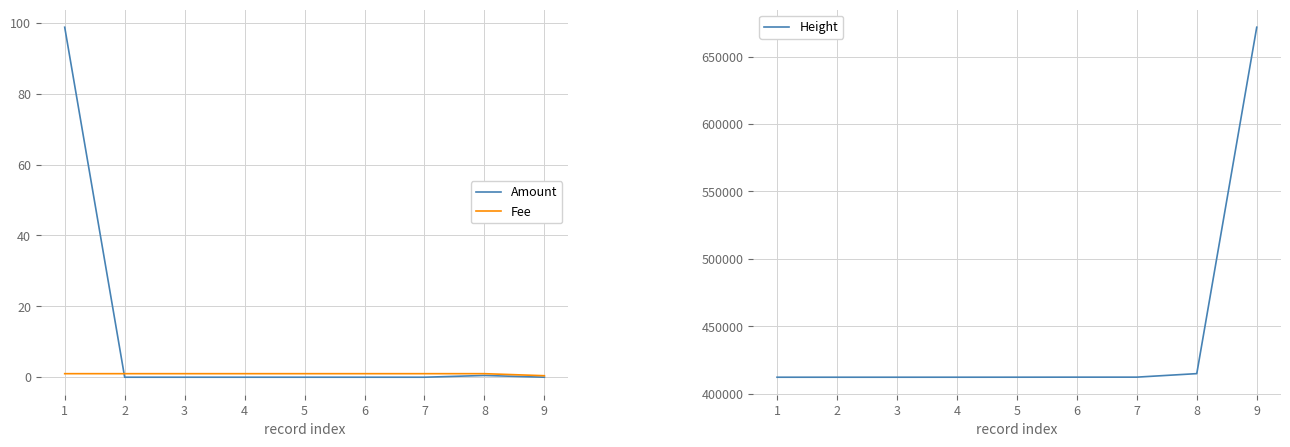

What is the sum of all Height values?

3972539